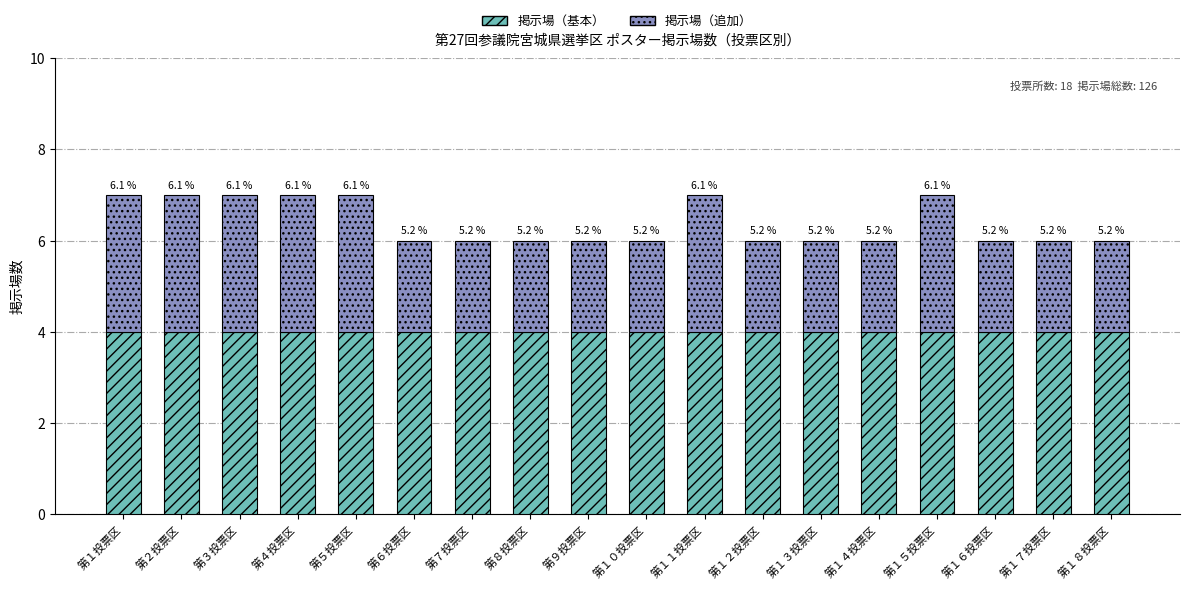

Which series has the largest total across all categories?

掲示場（基本）